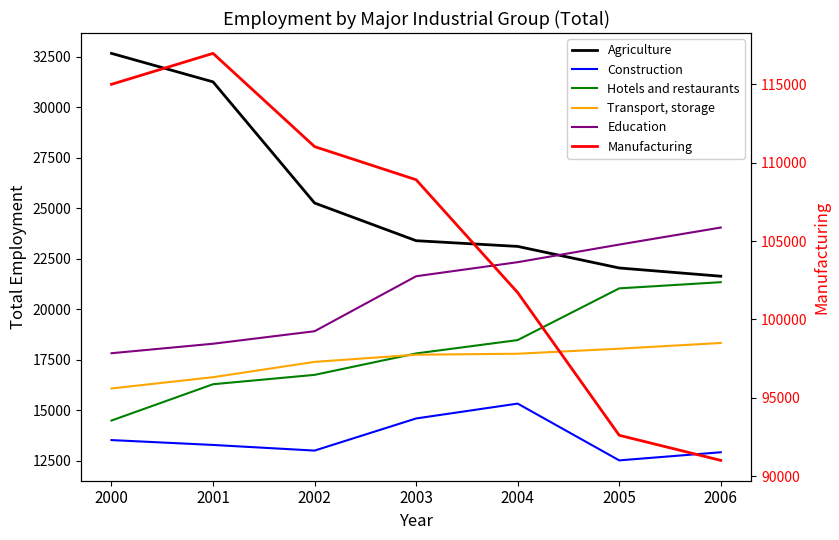

What is the value of the Construction point at the 2nd from the left?

13287